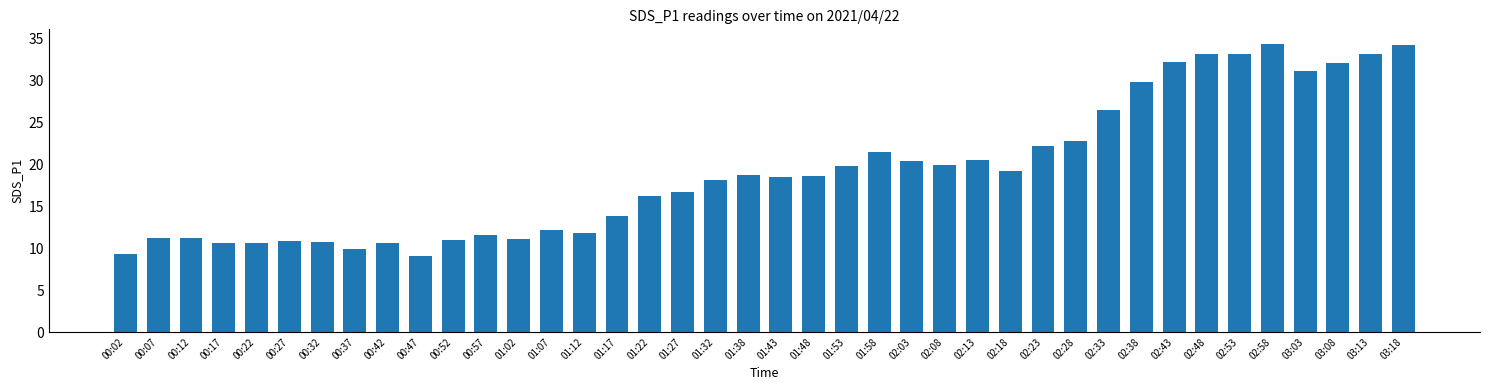

What is the value of the 1st bar from the left?

9.3